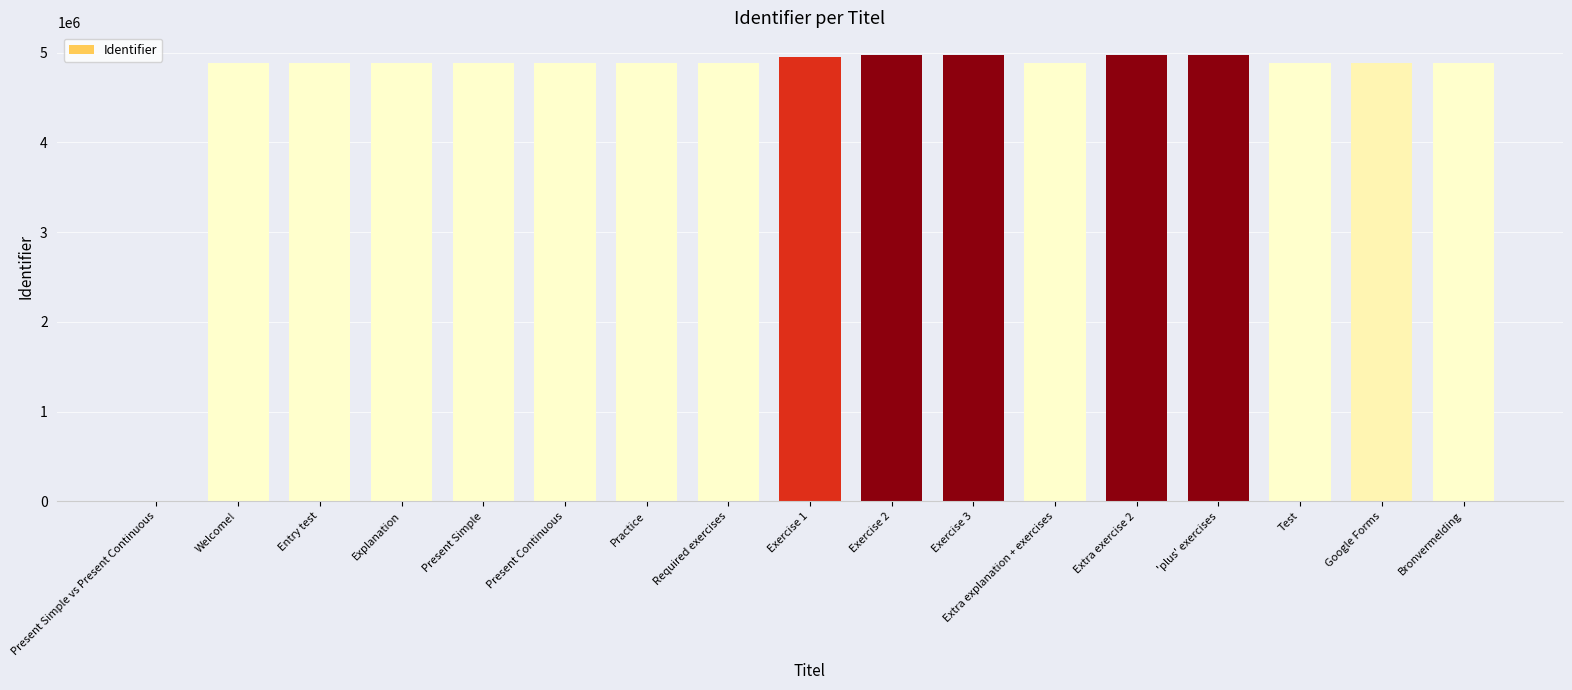

How many series are shown in this chart?

1